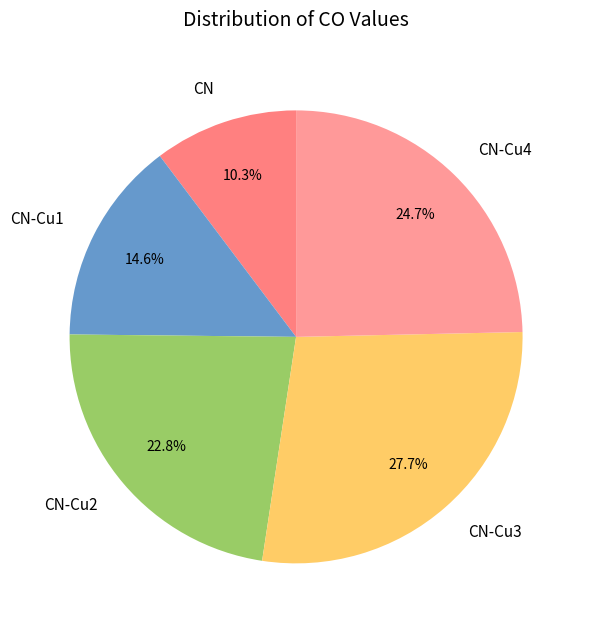

What percentage is the CN-Cu4 slice, to the nearest percent?

25%